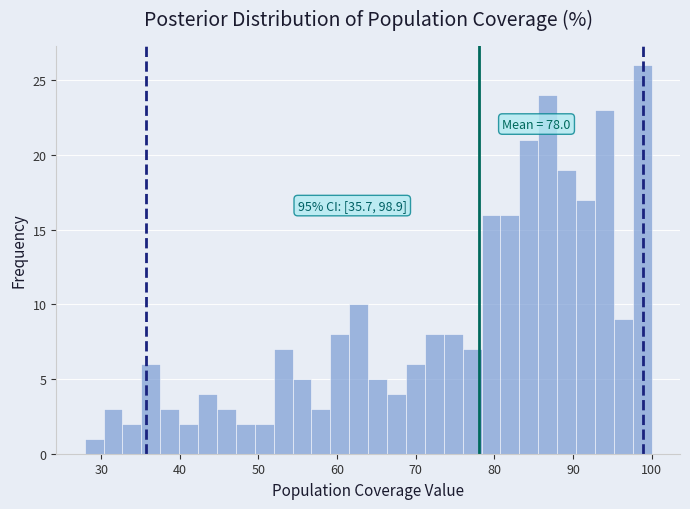

Around what value on the x-axis is the tallest bar? Give the approximate position of its centre, as read against the axis.

99